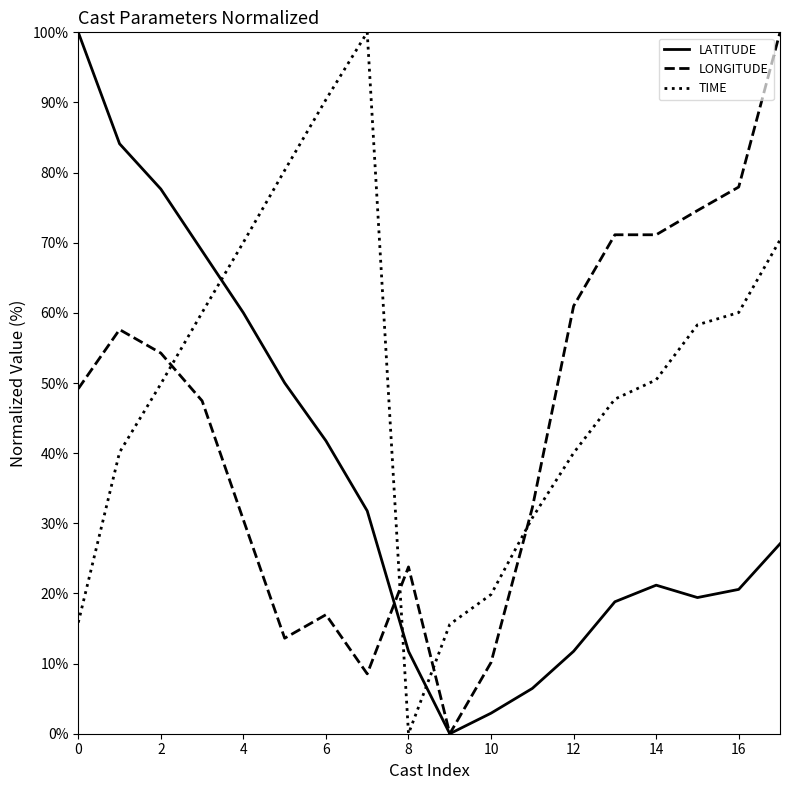

What are all the series names shown in the legend?

LATITUDE, LONGITUDE, TIME